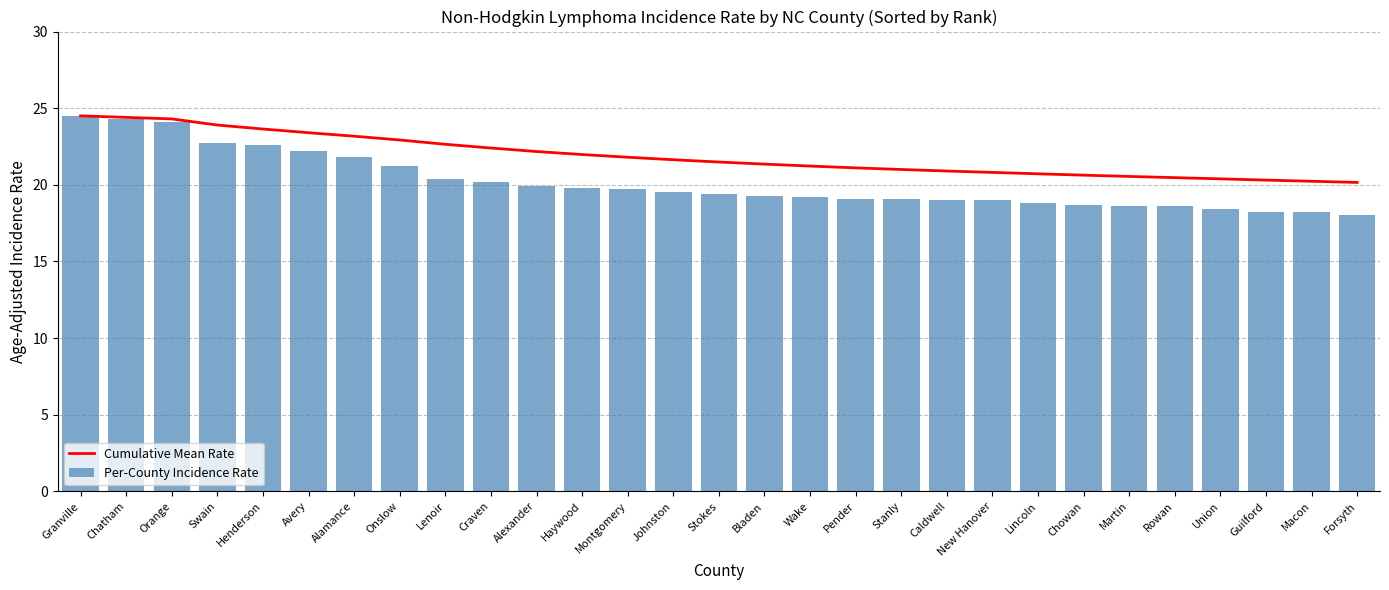

What is the label of the 11th bar from the right?

Stanly